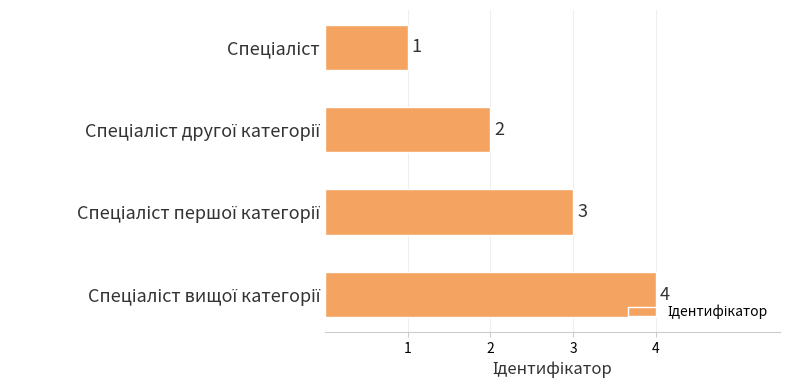

Count the values in the range 2 to 4.

3